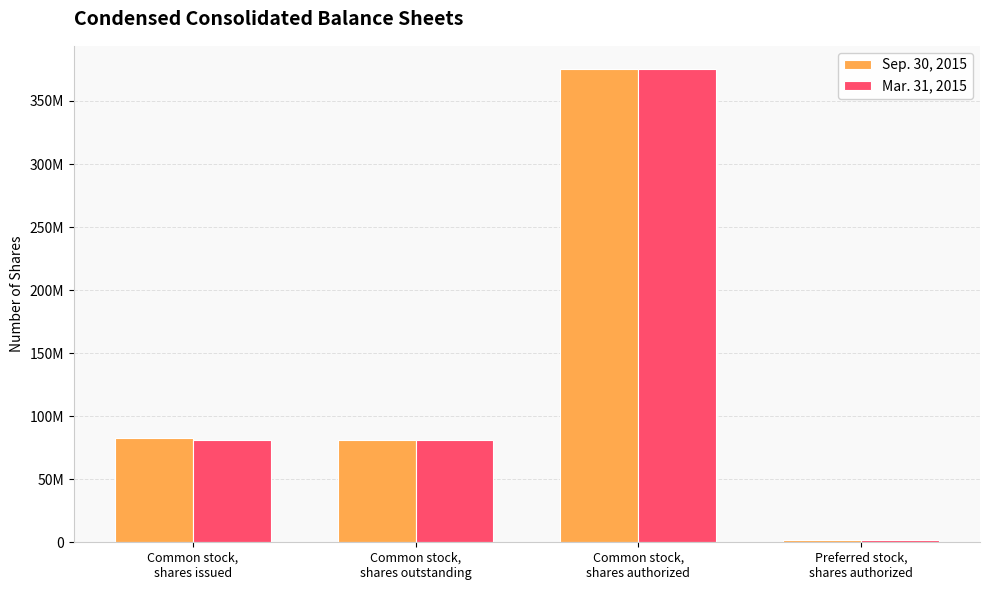

Are the bars horizontal?

No